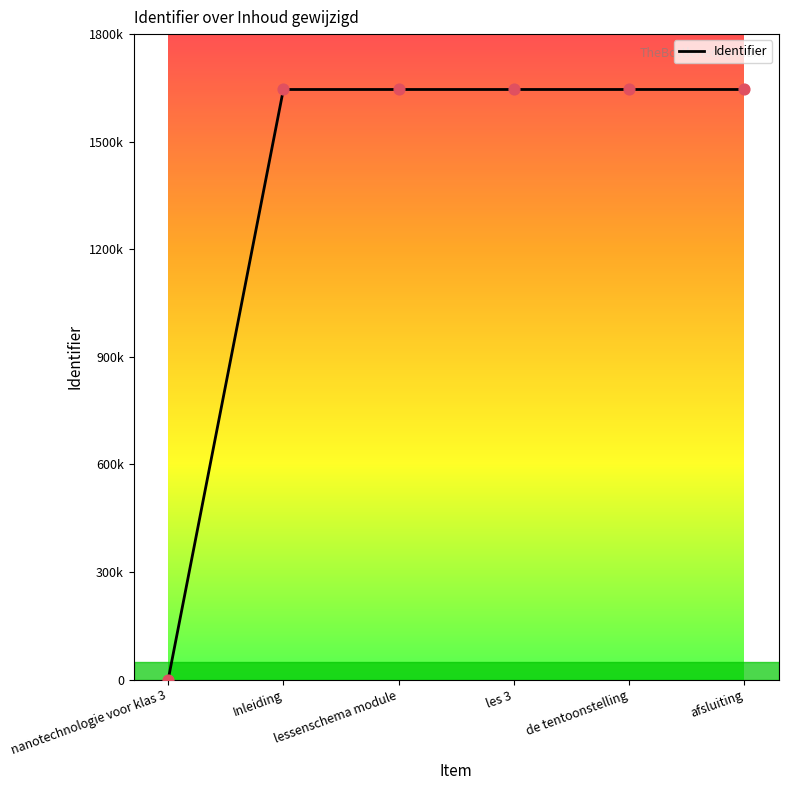

Does the chart have visible grid lines?

No